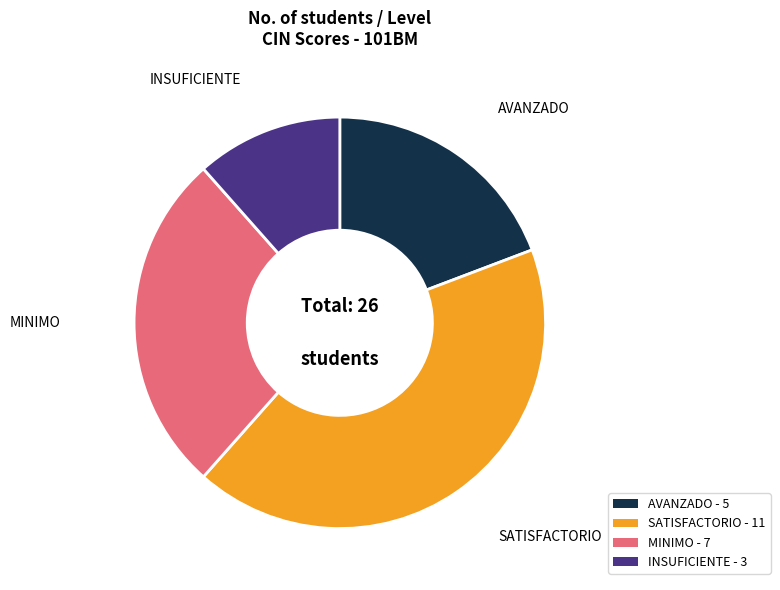

How many slices are in this pie chart?

4